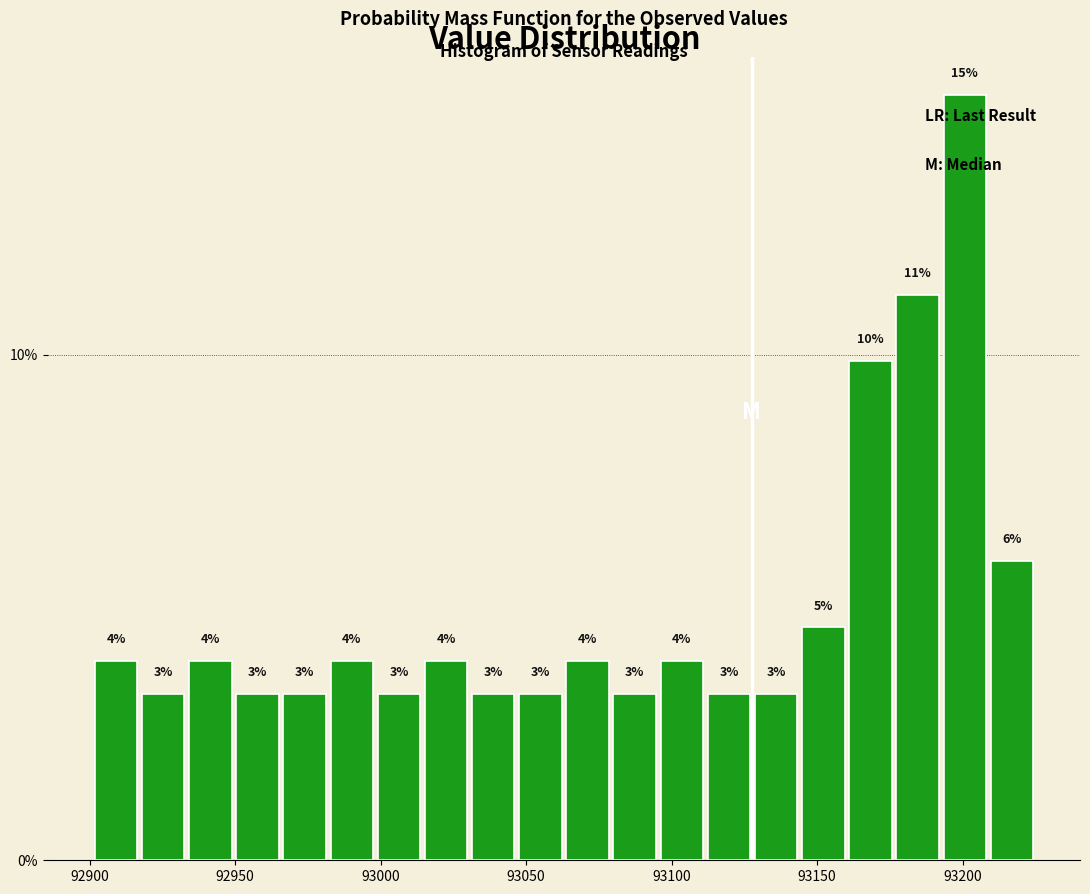

Around what value on the x-axis is the tallest bar? Give the approximate position of its centre, as read against the axis.

93200